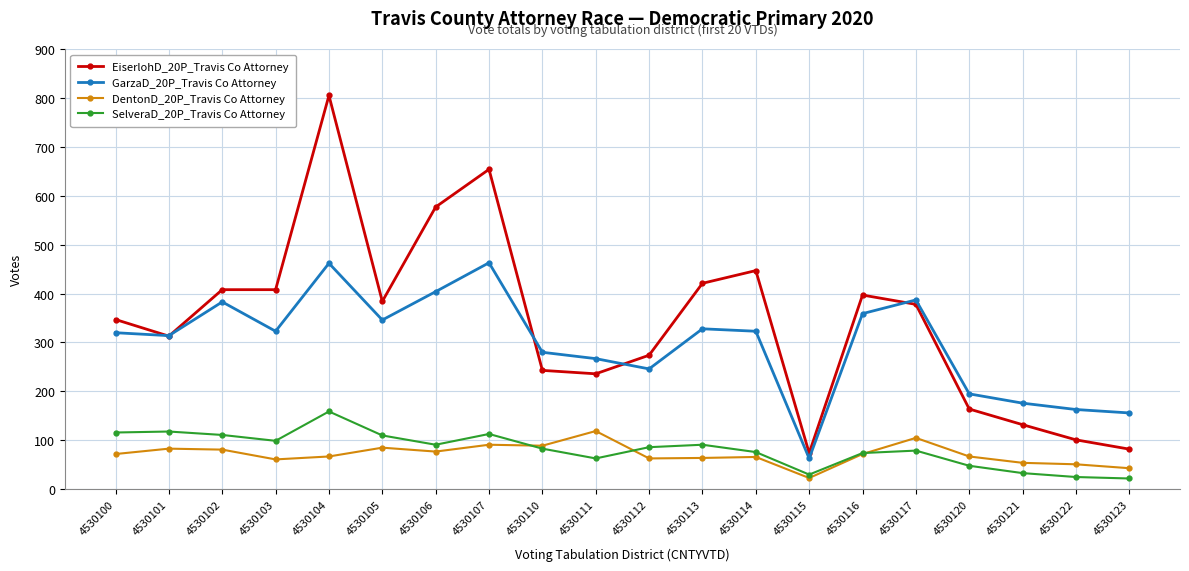

Rank the series by their maximum value, from lowest to highest.

DentonD_20P_Travis Co Attorney, SelveraD_20P_Travis Co Attorney, GarzaD_20P_Travis Co Attorney, EiserlohD_20P_Travis Co Attorney